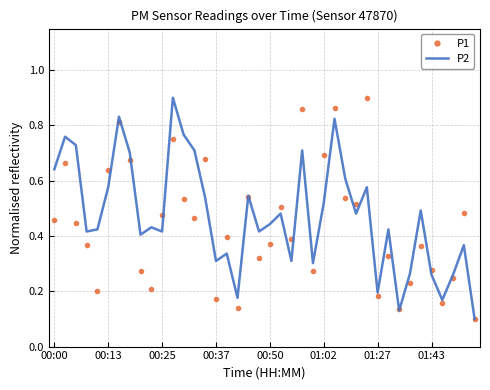

What is the maximum value shown in the chart?

0.9